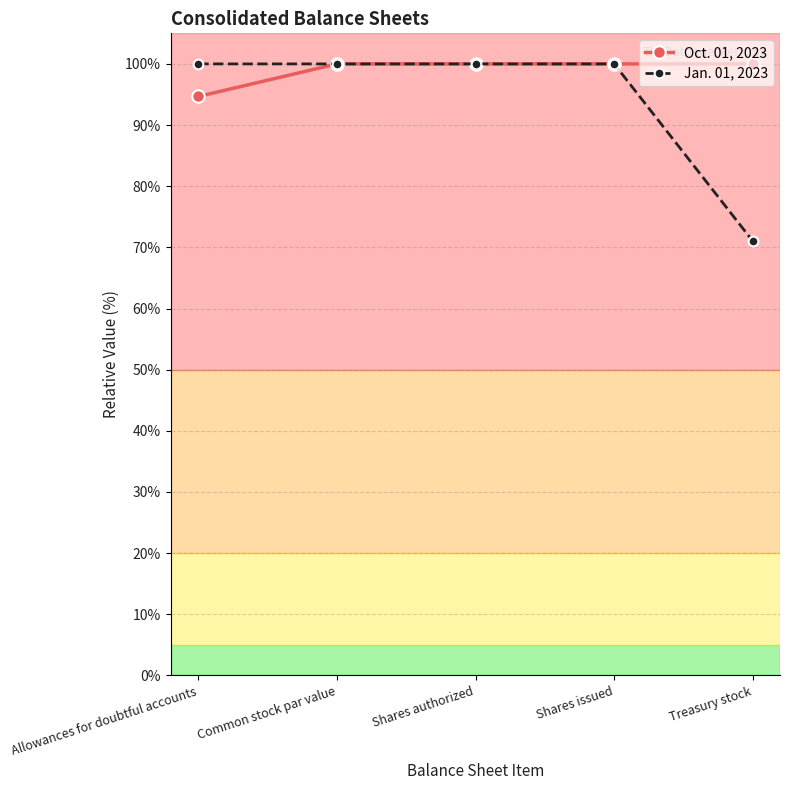

What is the greatest value displayed?

100.0